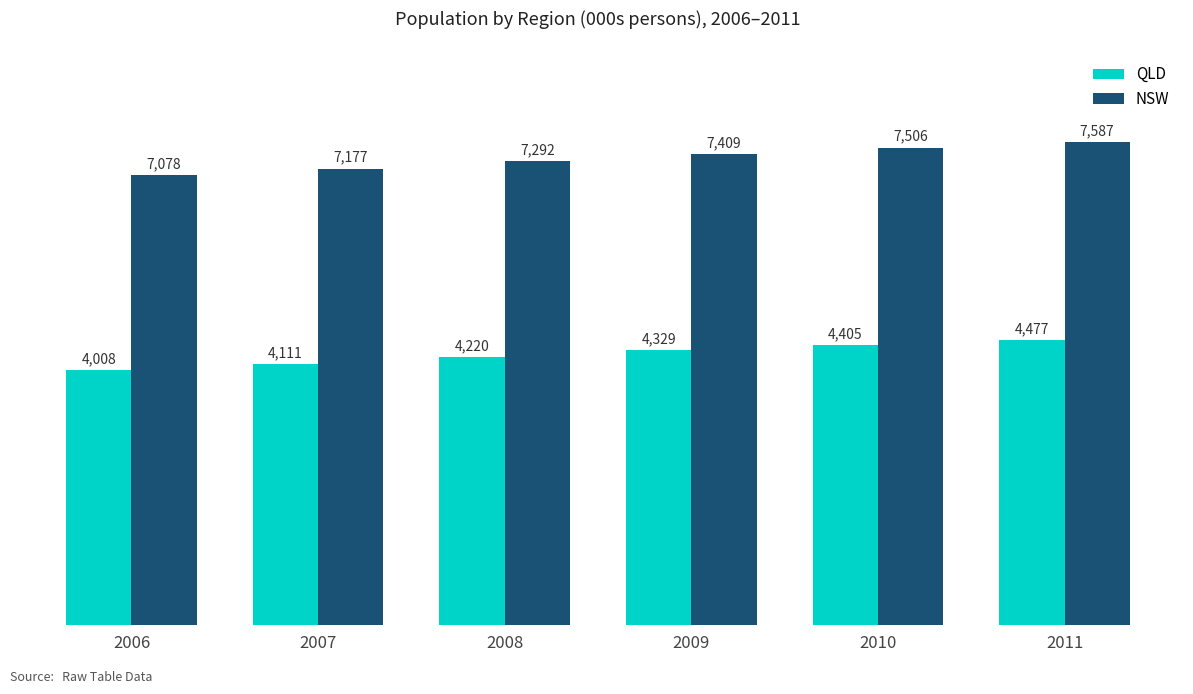

The value of NSW at 2010 is 11959.7. True or false?

False